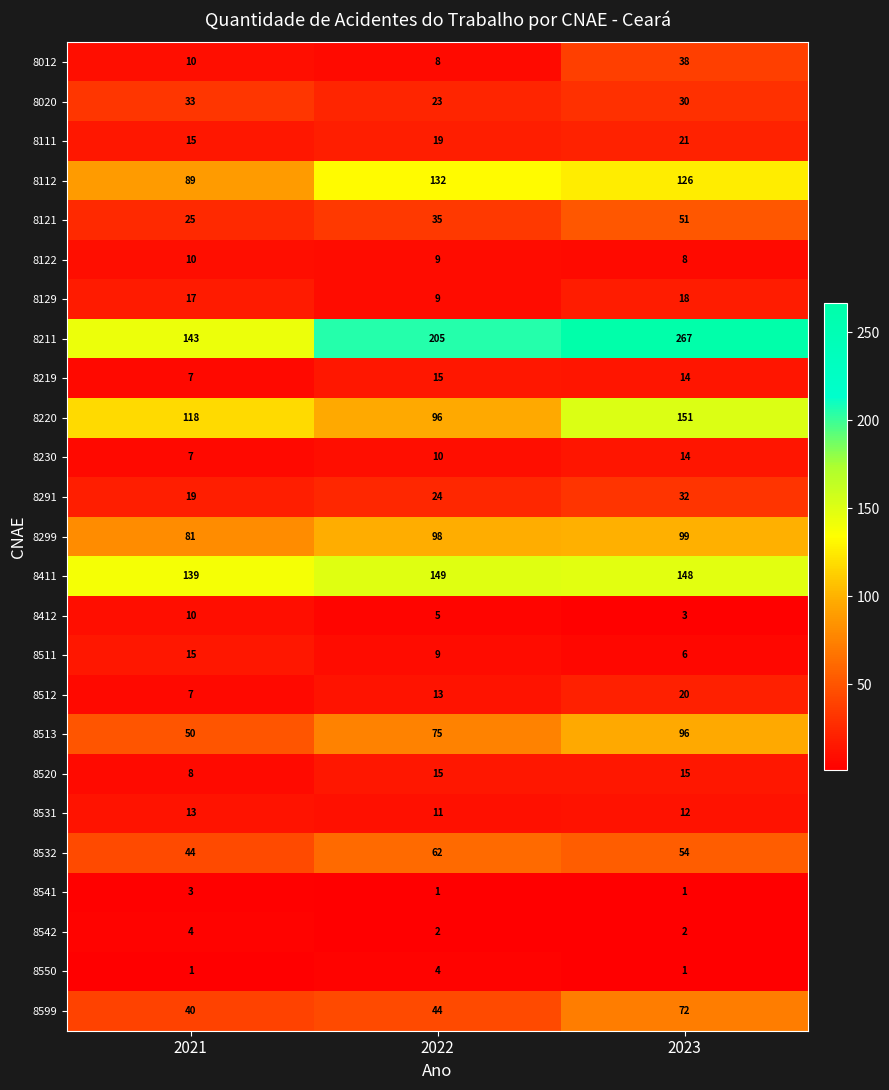

List the labels in order of 8020 value, smallest first.

2022, 2023, 2021